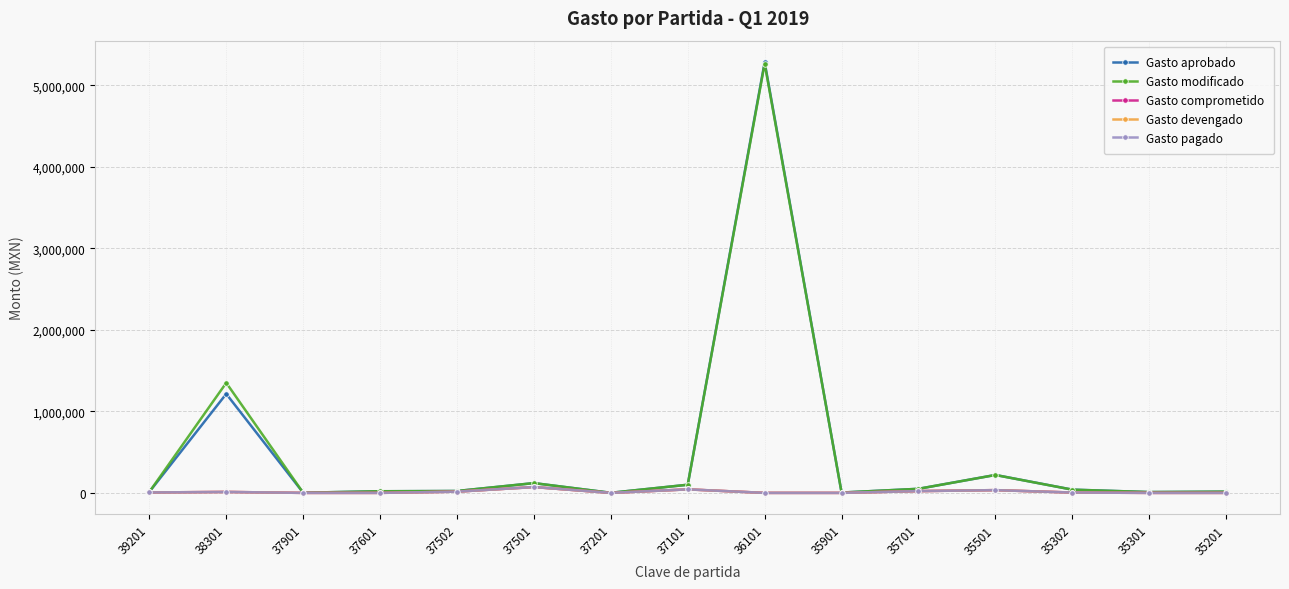

What is the spread (max minus min) of values at 39201?

6708.0